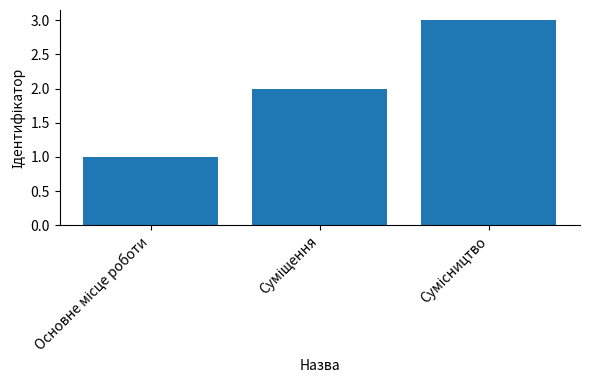

What is the greatest value displayed?

3